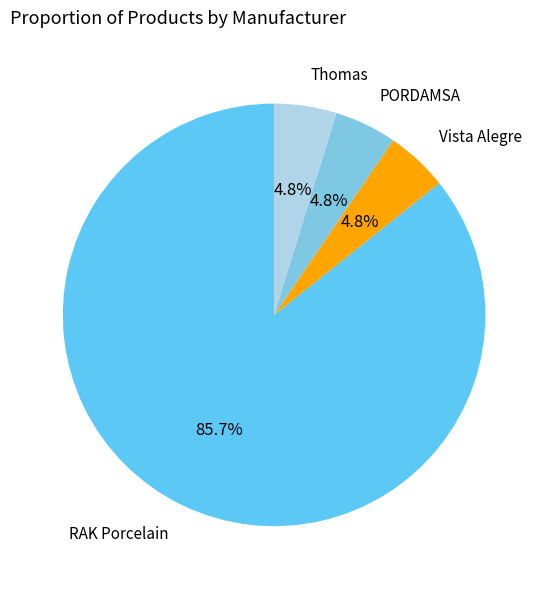

To the nearest percent, what is the difference between the largest and smallest slice percentages?

81%